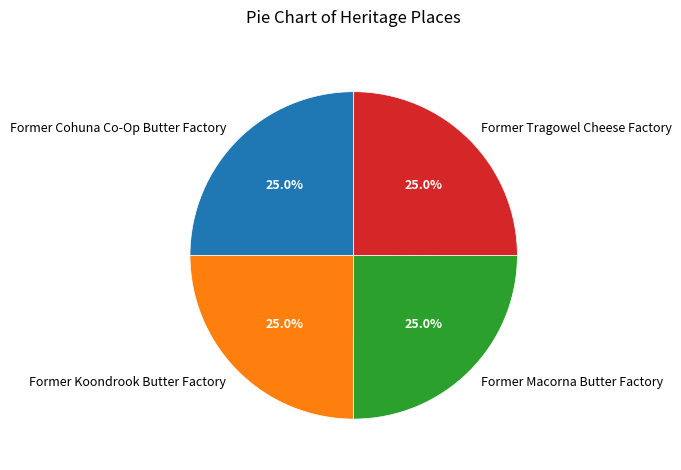

How much of the chart is everything except Former Koondrook Butter Factory?

75.0%